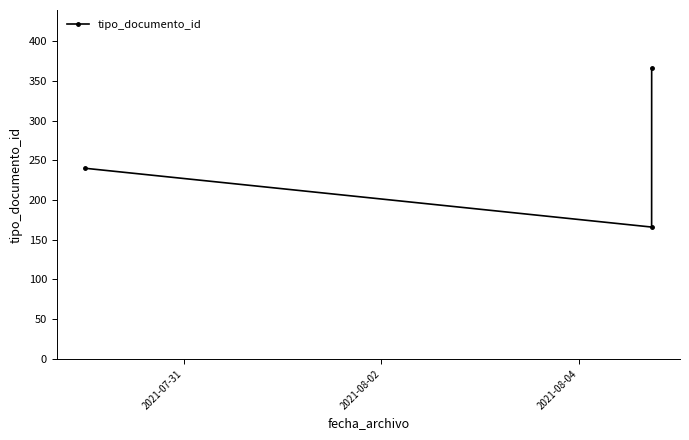

Reading left to right, transcribe all the data shown in this chart.

240	166	366